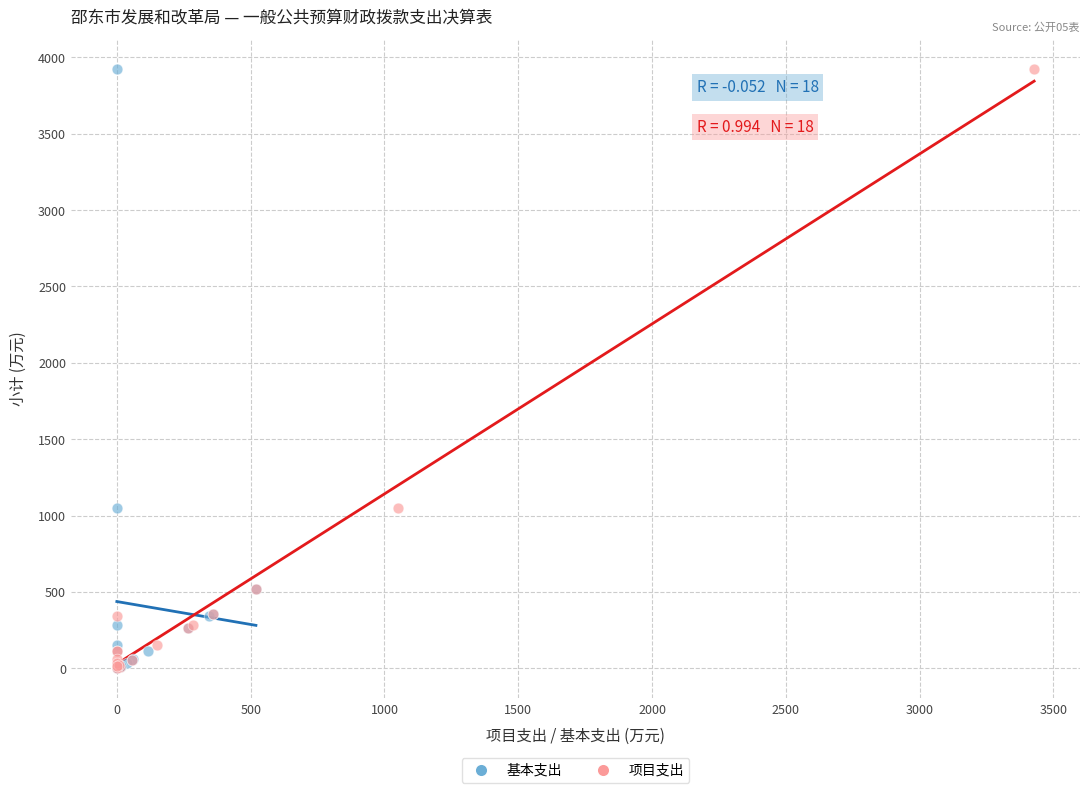

What are all the series names shown in the legend?

基本支出, 项目支出